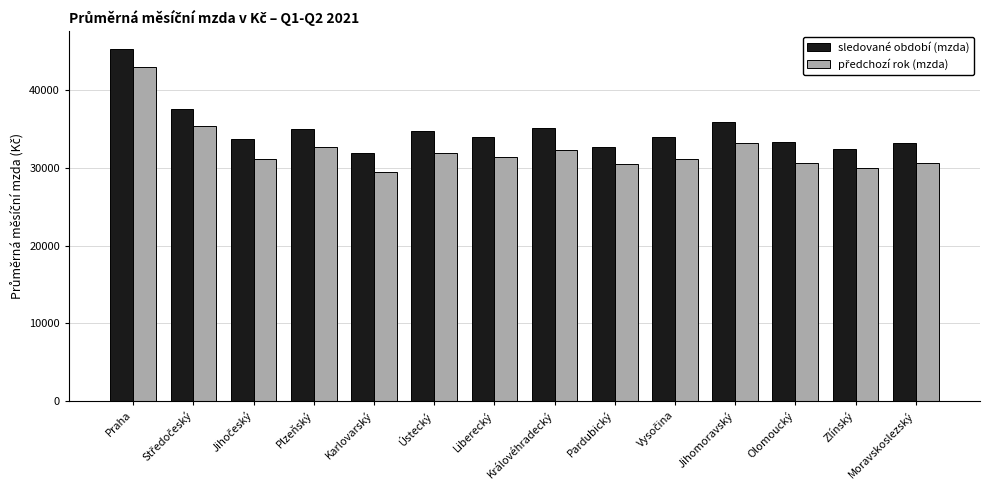

What is the total value across all series at Liberecký?

65362.6